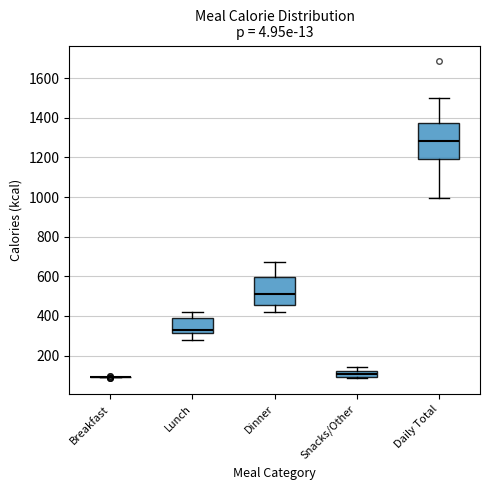

Reading left to right, read every box against the y-axis: the position of its median line, the range the box covers, and the ends of its whiskers. The values are not printed on the chart, so give them approximately, as read against the axis.

Breakfast: box collapsed to a line at 100, whiskers 100 to 100
Lunch: median 340, box 320 to 380, whiskers 280 to 420
Dinner: median 520, box 460 to 600, whiskers 420 to 680
Snacks/Other: median 100 (inside the box), box 100 to 120, whiskers 80 to 140
Daily Total: median 1280, box 1200 to 1380, whiskers 1000 to 1500